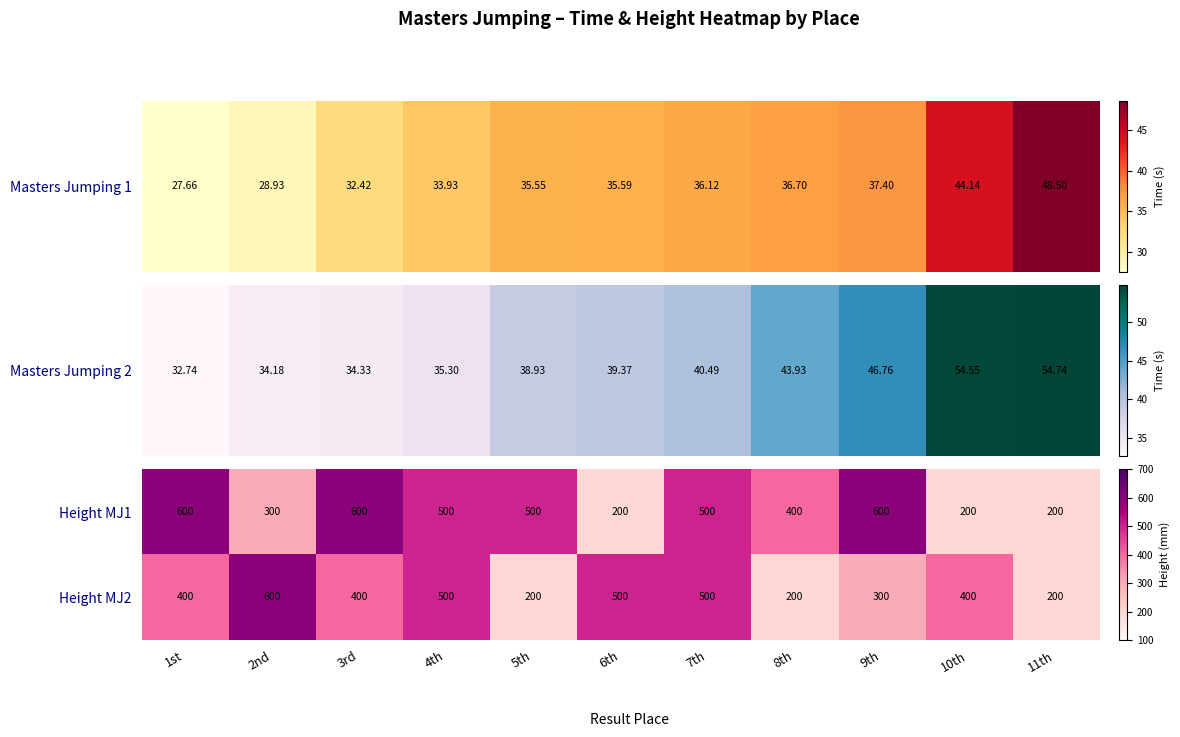

Rank the series by their average value, from highest to lowest.

Height MJ1, Height MJ2